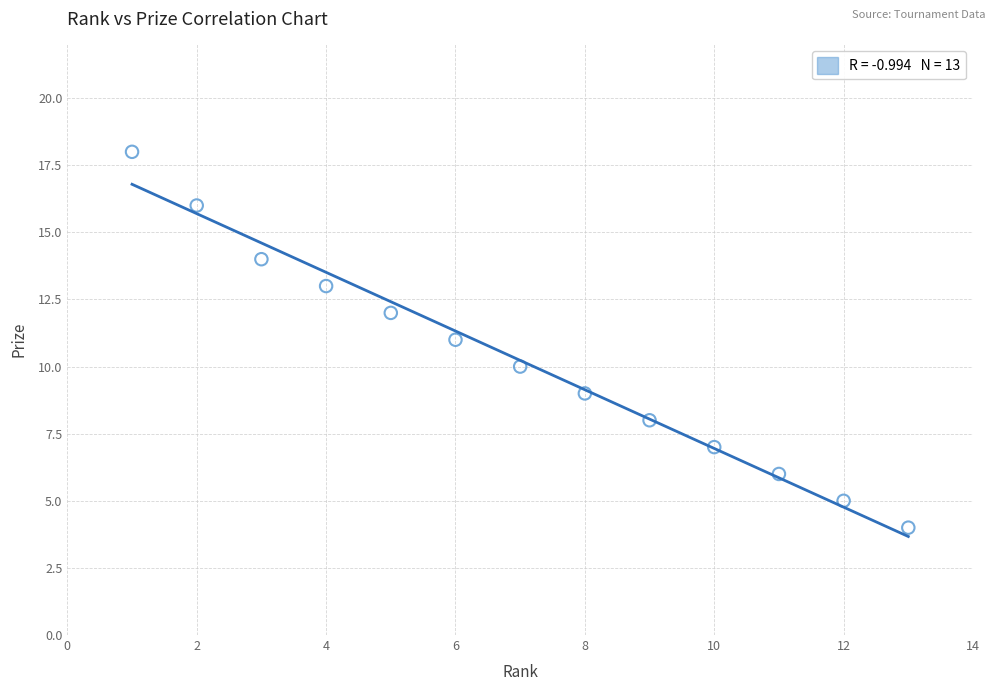

What is the range of Y values (max minus min)?

14